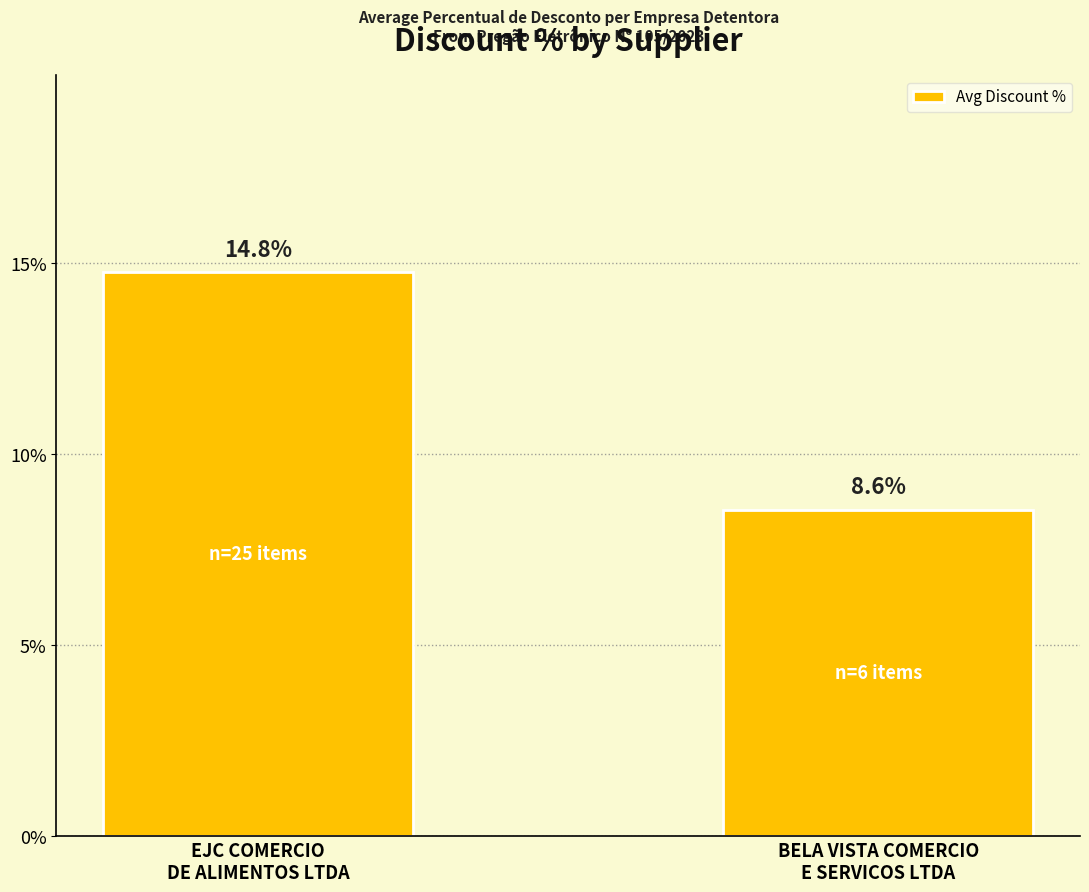

Which category has the lowest value across all series?

BELA VISTA COMERCIO
E SERVICOS LTDA